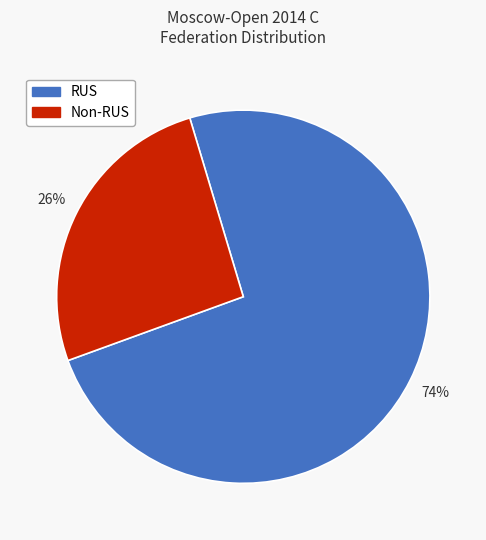

To the nearest percent, what is the difference between the largest and smallest slice percentages?

48%